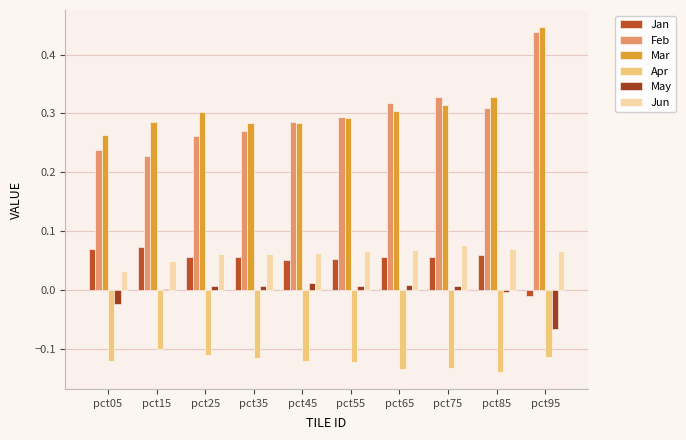

Does the chart contain stacked bars?

No